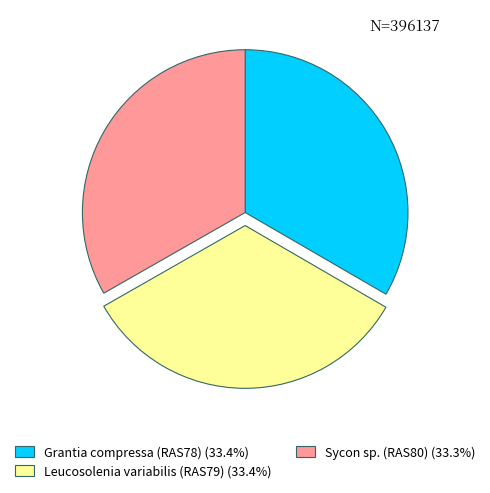

Is it true that Leucosolenia variabilis (RAS79) is 33% of the pie?

True